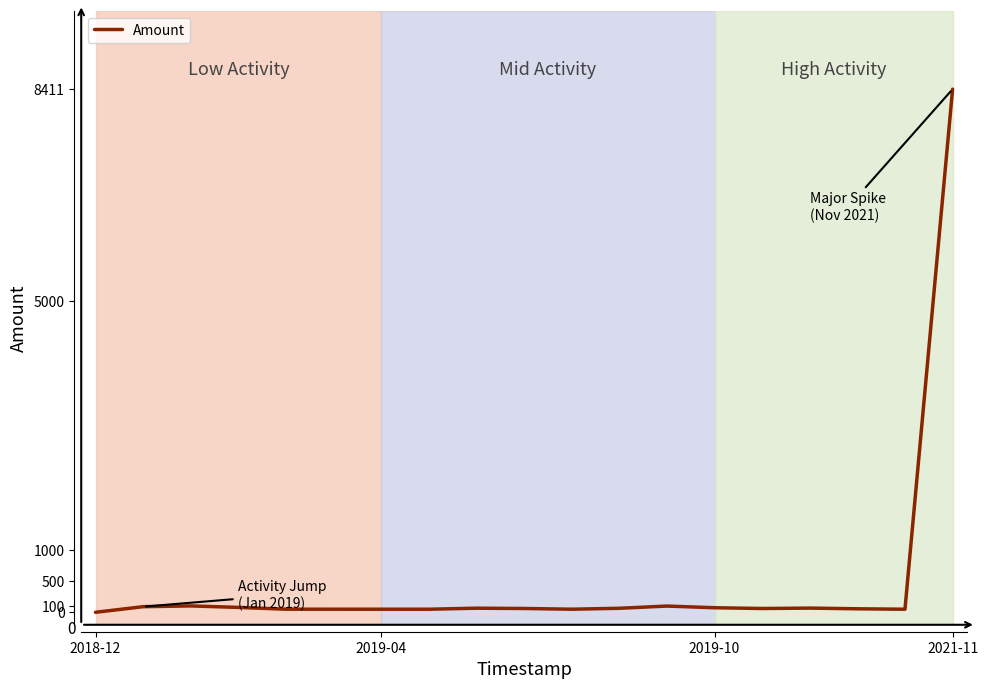

What is the maximum value shown in the chart?

8411.0